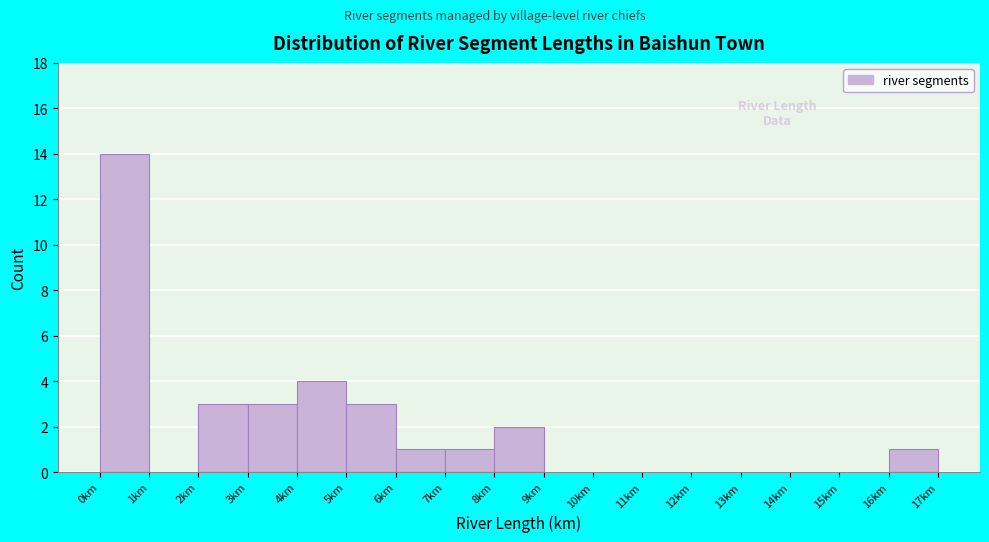

What is the height of the bar covering 16 to 17 on the x-axis? The values are not printed on the chart, so give them approximately, as read against the axis.

1